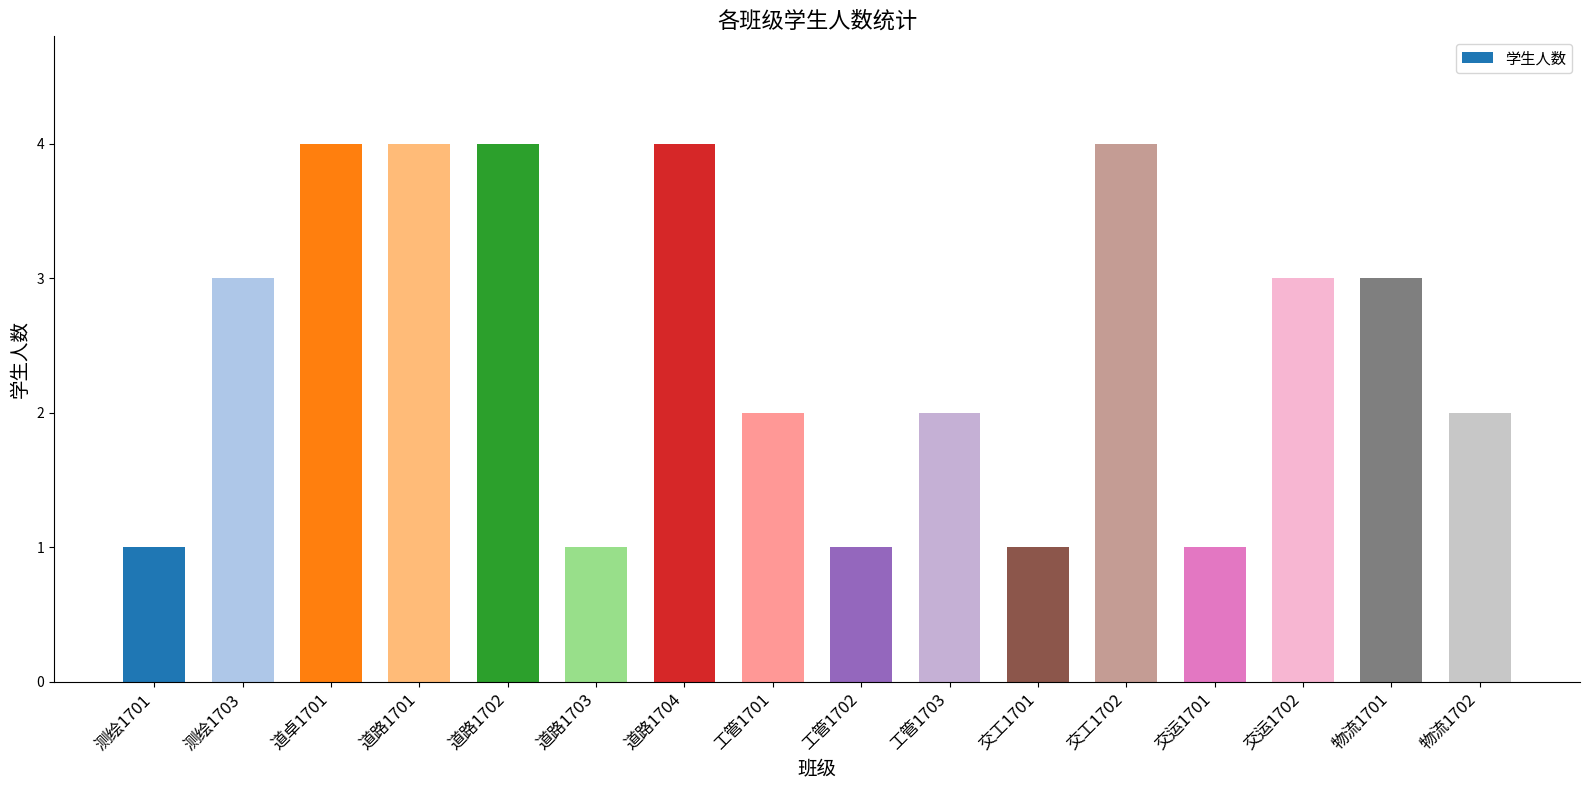

What is the greatest value displayed?

4